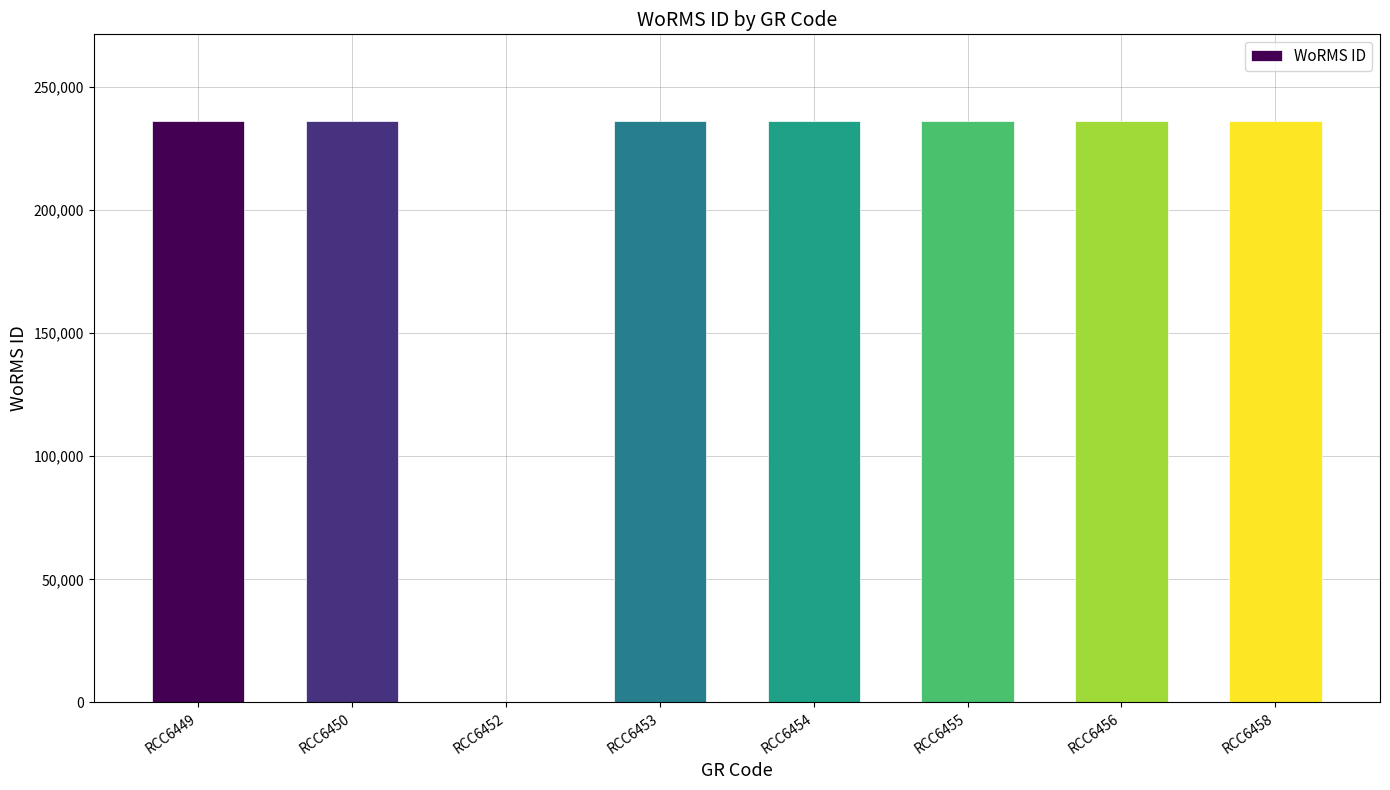

What is the sum of all values?

1651685